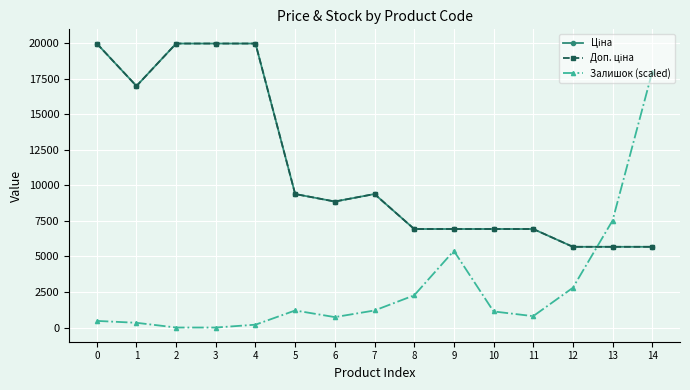

What is the sum of all Залишок (scaled) values?

41991.3